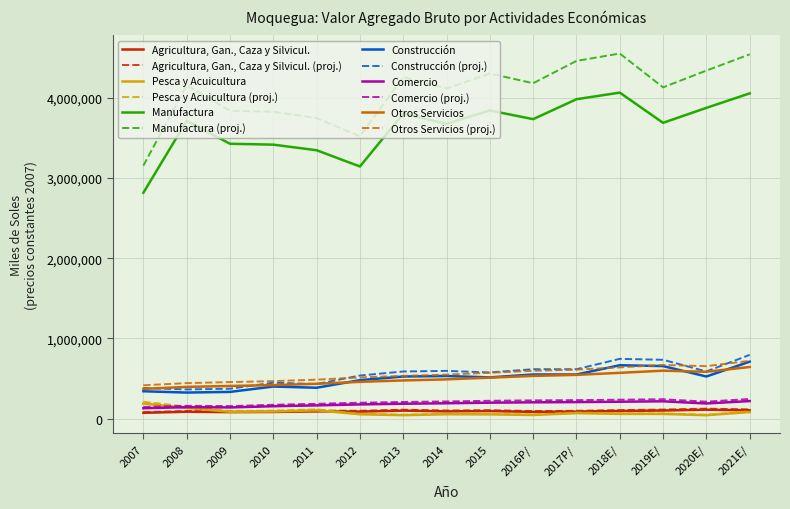

What is the minimum value shown in the chart?

41392.0